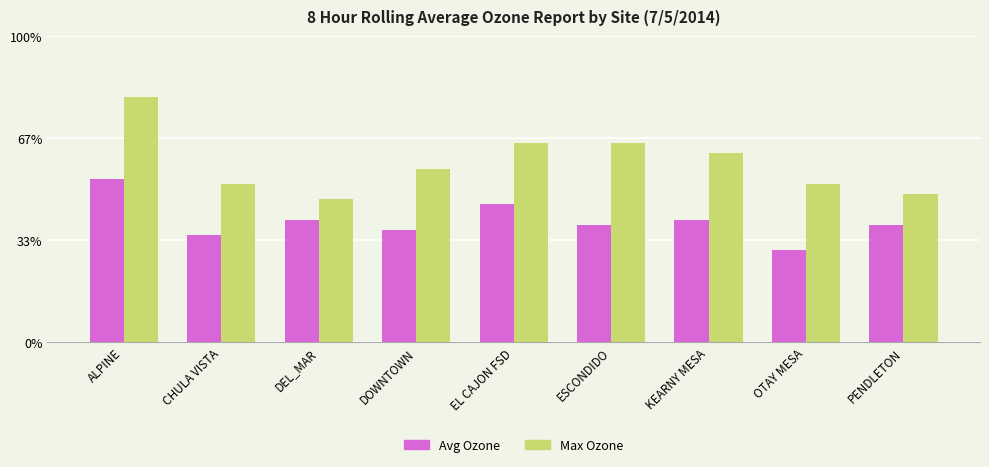

Which series has the largest range (max minus min)?

Max Ozone